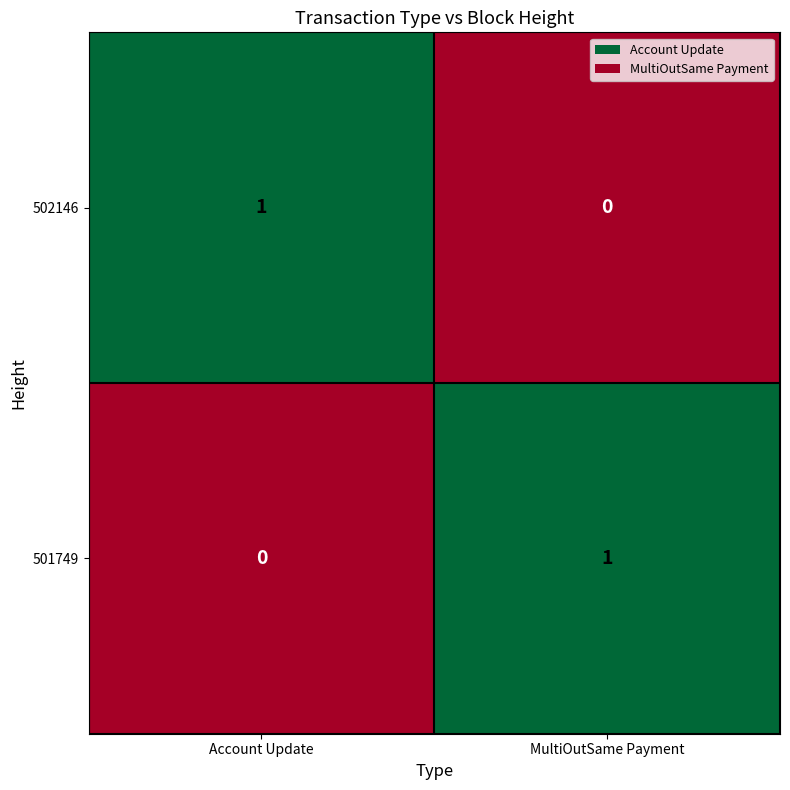

Rank the series at Account Update from lowest to highest value.

501749, 502146